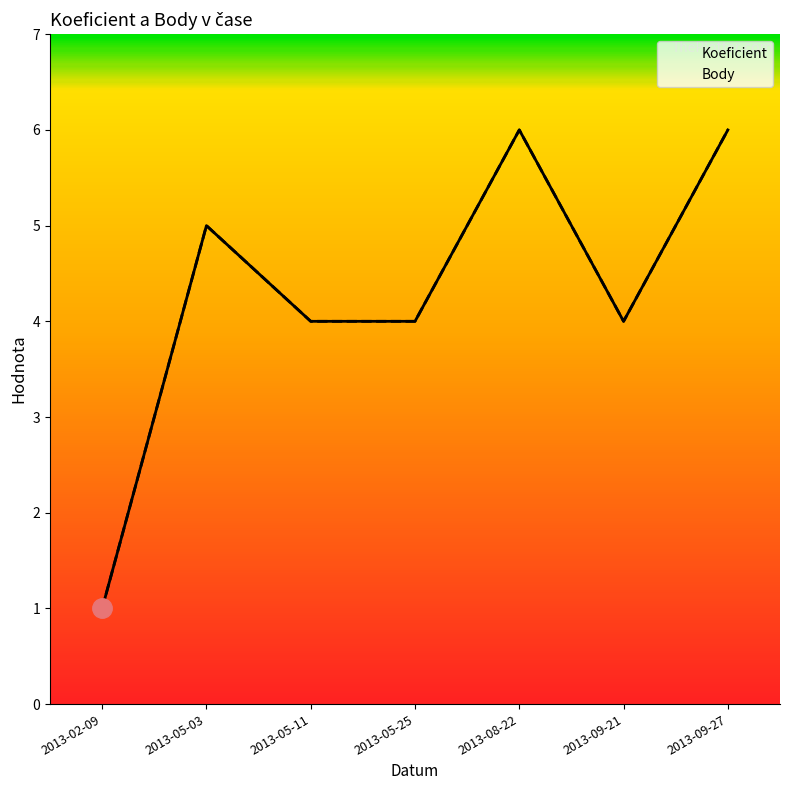

Rank the categories by Koeficient value from highest to lowest.

2013-08-22, 2013-09-27, 2013-05-03, 2013-05-11, 2013-05-25, 2013-09-21, 2013-02-09